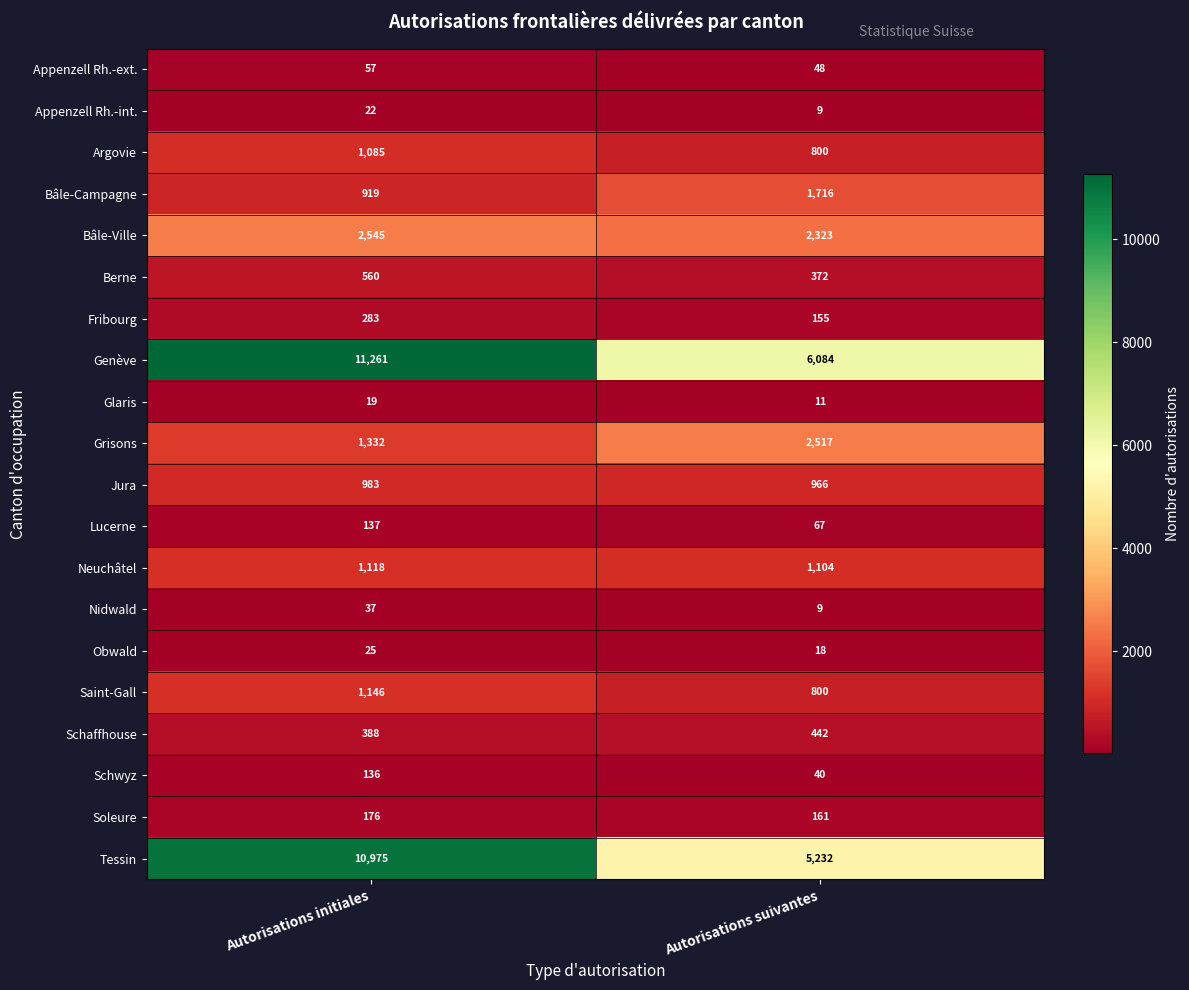

The Neuchâtel series shows 1118 at Autorisations initiales. True or false?

True